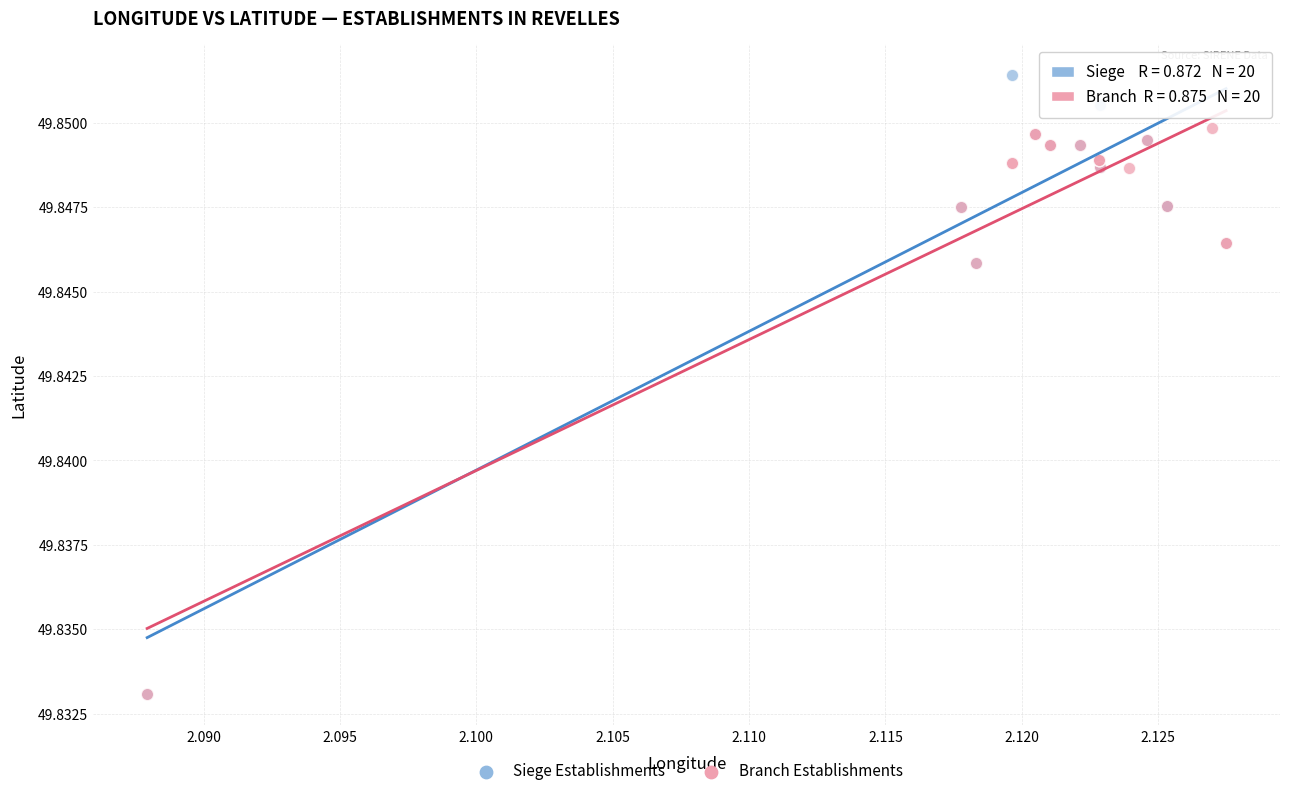

Which series has the largest Y range (max minus min)?

Siege Establishments